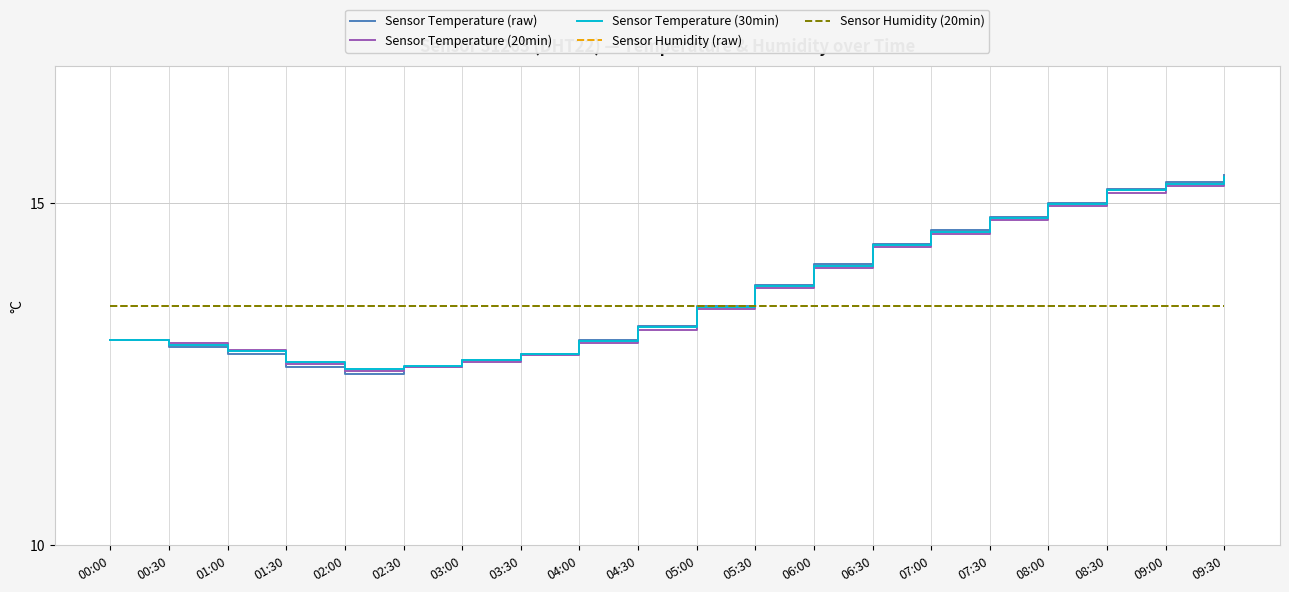

Does the chart display data point markers on the line(s)?

No